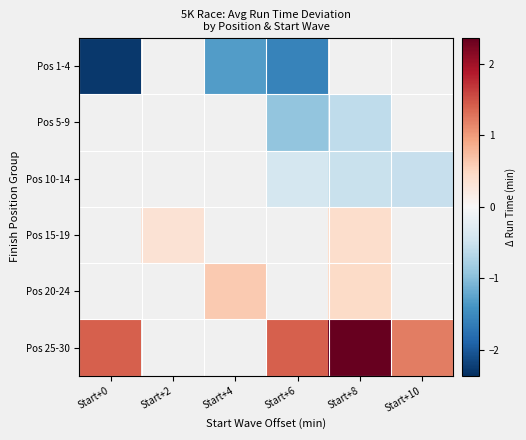

Is the value of Pos 1-4 at Start+8 greater than the value of Pos 20-24 at Start+2?

No